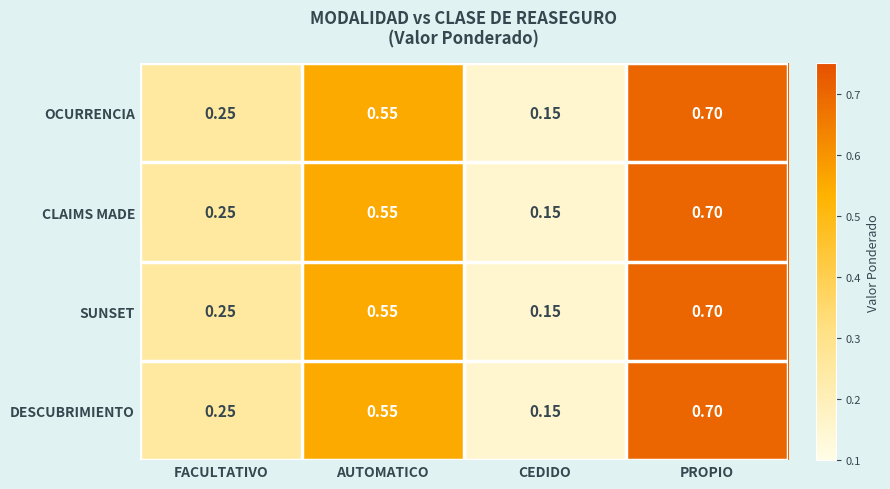

Which category has the lowest value across all series?

CEDIDO